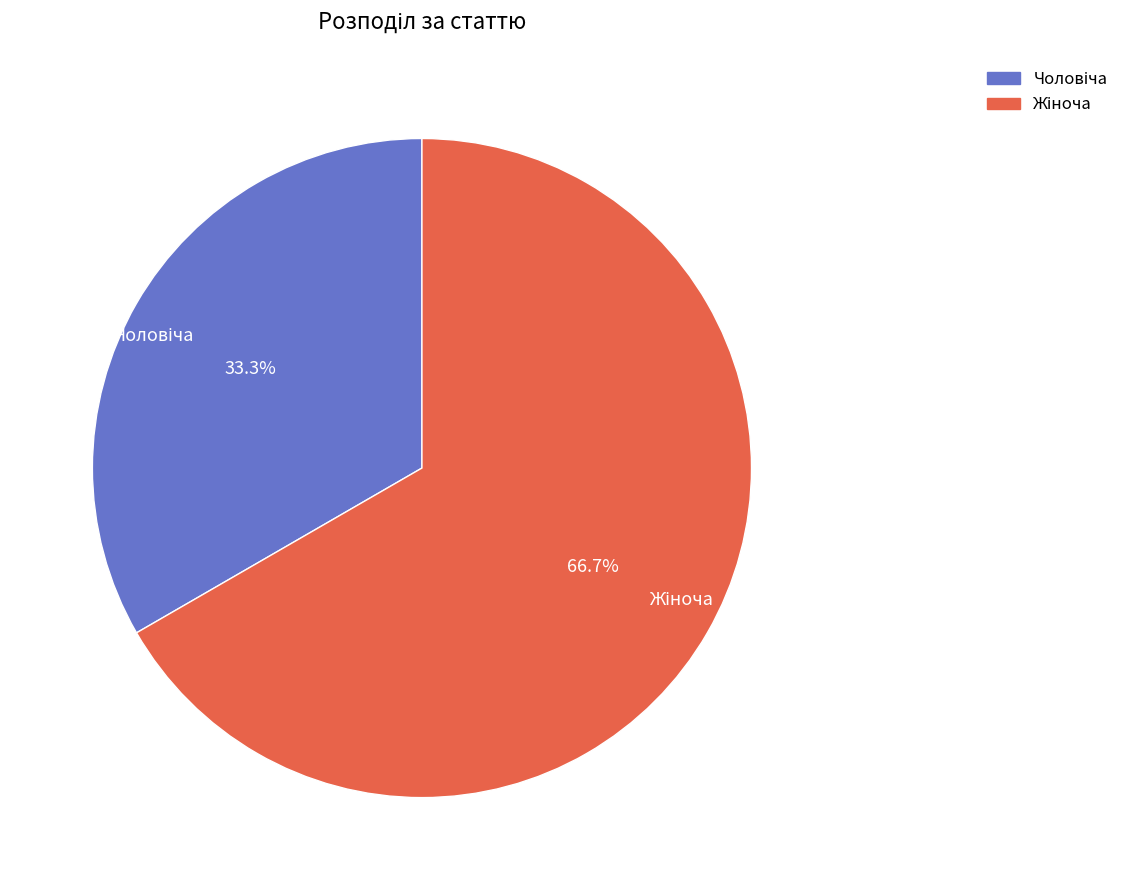

To the nearest percent, what is the difference between the largest and smallest slice percentages?

33%